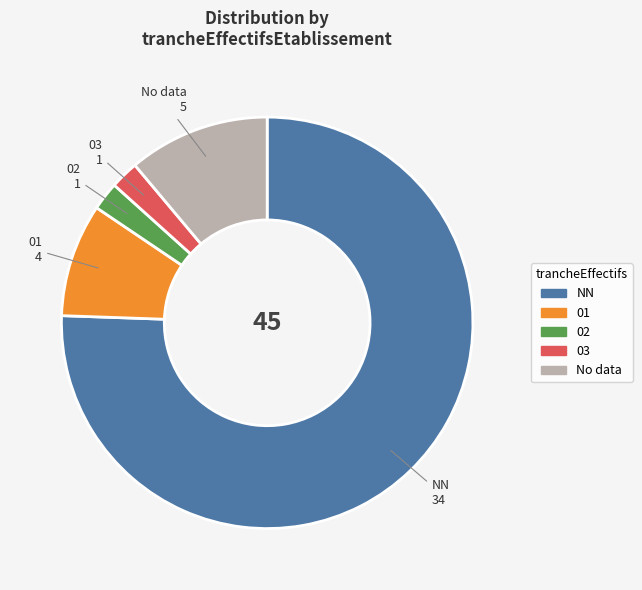

Count the number of slices in the pie.

5